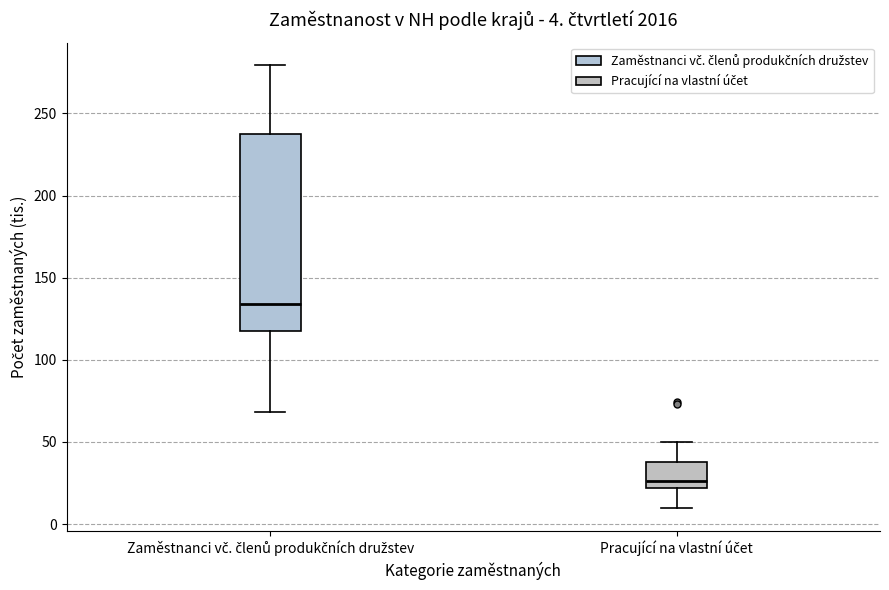

Which box has the highest median line?

Zaměstnanci vč. členů produkčních družstev